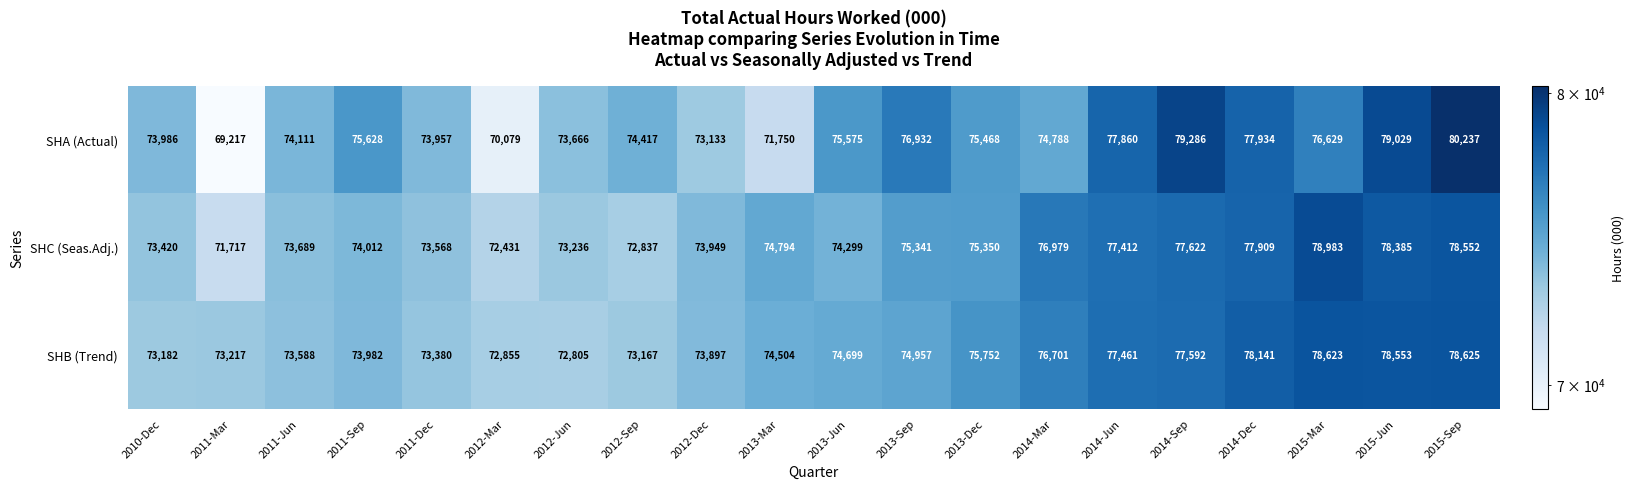

What is the total value across all series at 2011-Dec?

220905